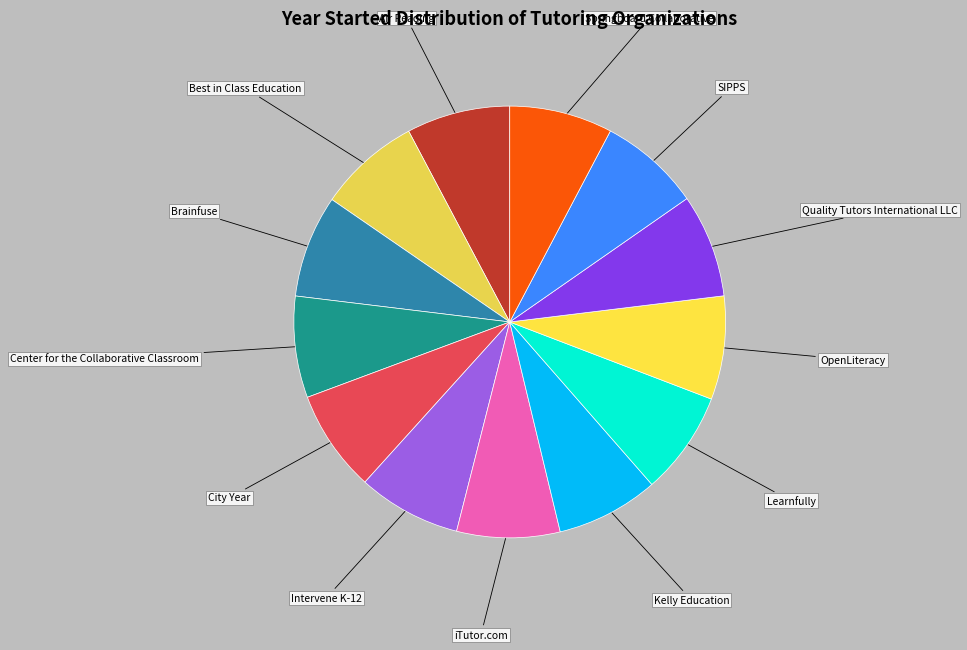

Is the sum of Brainfuse and Learnfully greater than half?

No